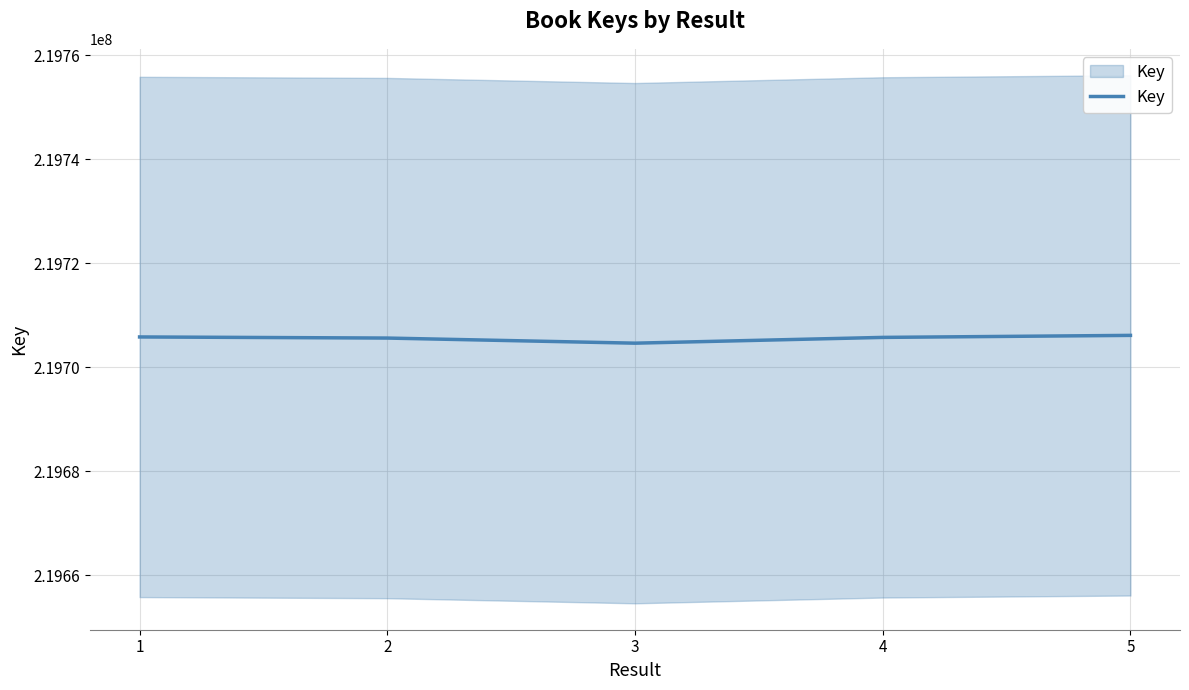

How many values are below 219705753?

2